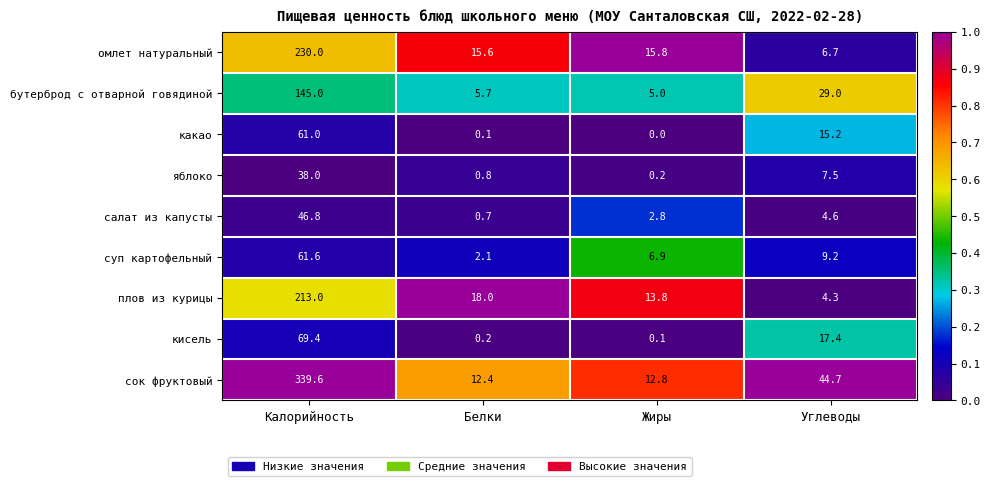

What is the sum of all какао values?

76.3